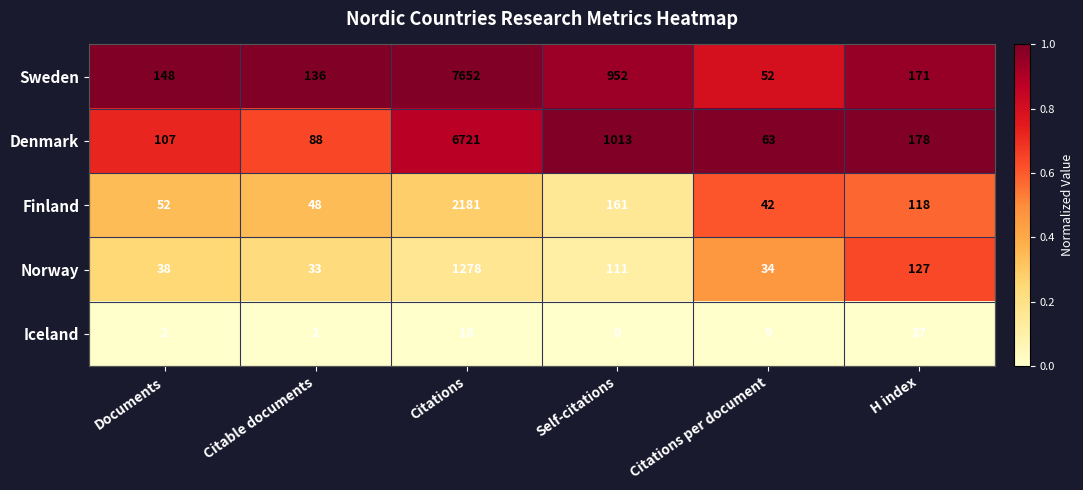

How many distinct data groups are displayed?

5